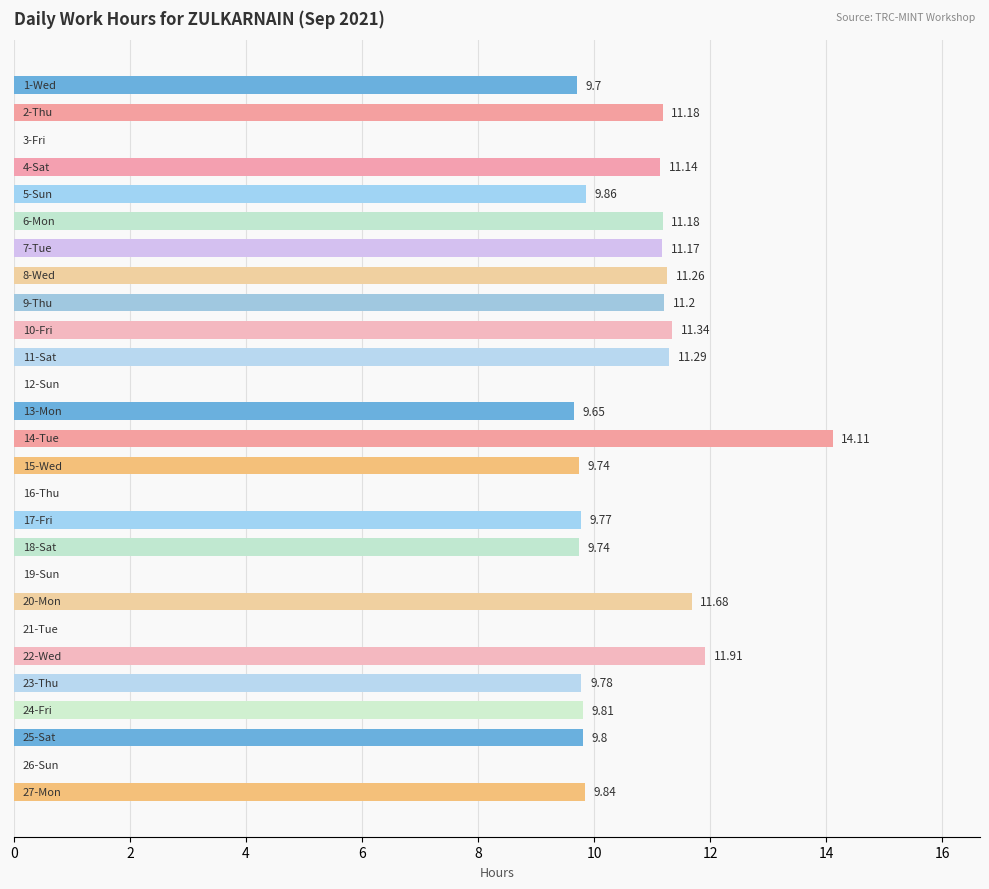

What is the sum of all values?

225.2